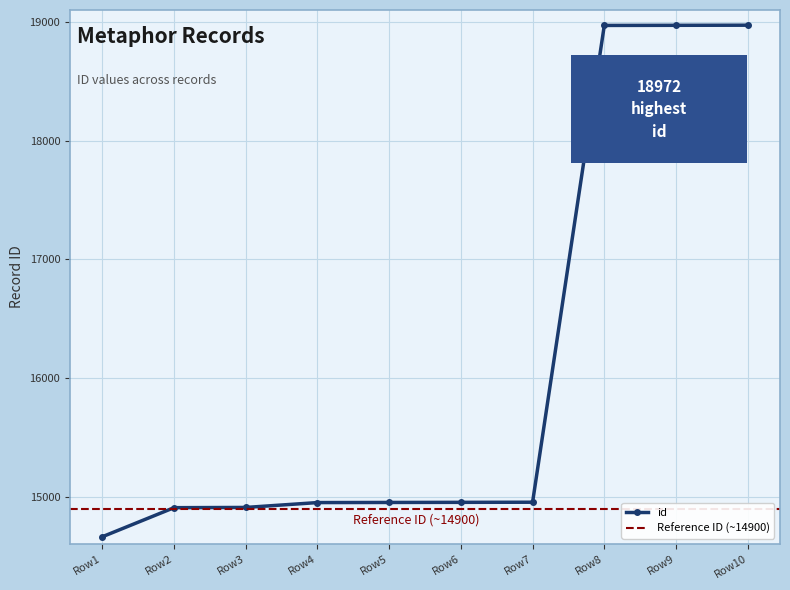

Reading left to right, transcribe all the data shown in this chart.

14662	14907	14909	14950	14951	14952	14953	18970	18971	18972